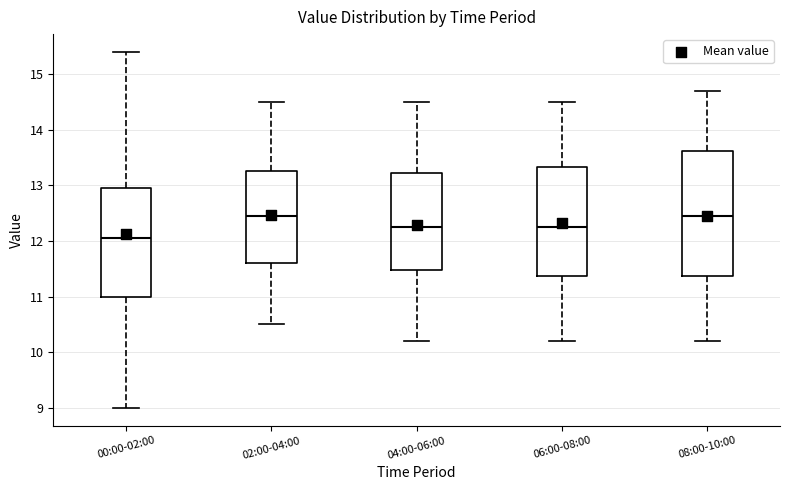

Comparing the boxes themselves (not the whiskers), which one is the tallest?

08:00-10:00